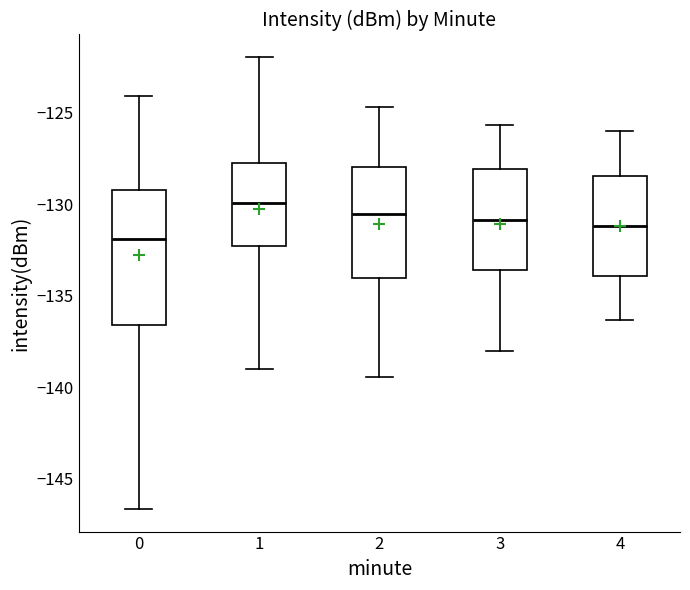

Which box is the tallest, from its lower edge to its upper edge?

0